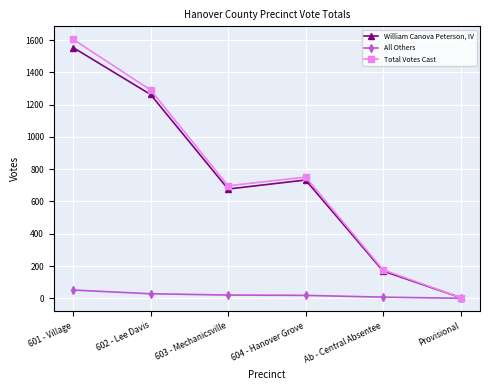

What is the maximum value for Total Votes Cast?

1605